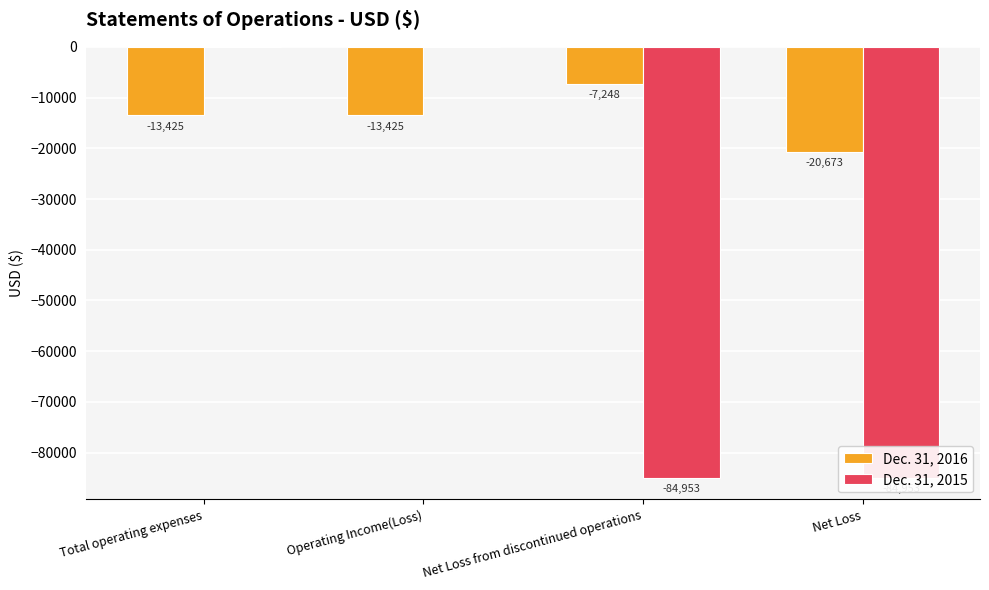

What is the value of the Dec. 31, 2016 bar at the 1st from the left?

-13425